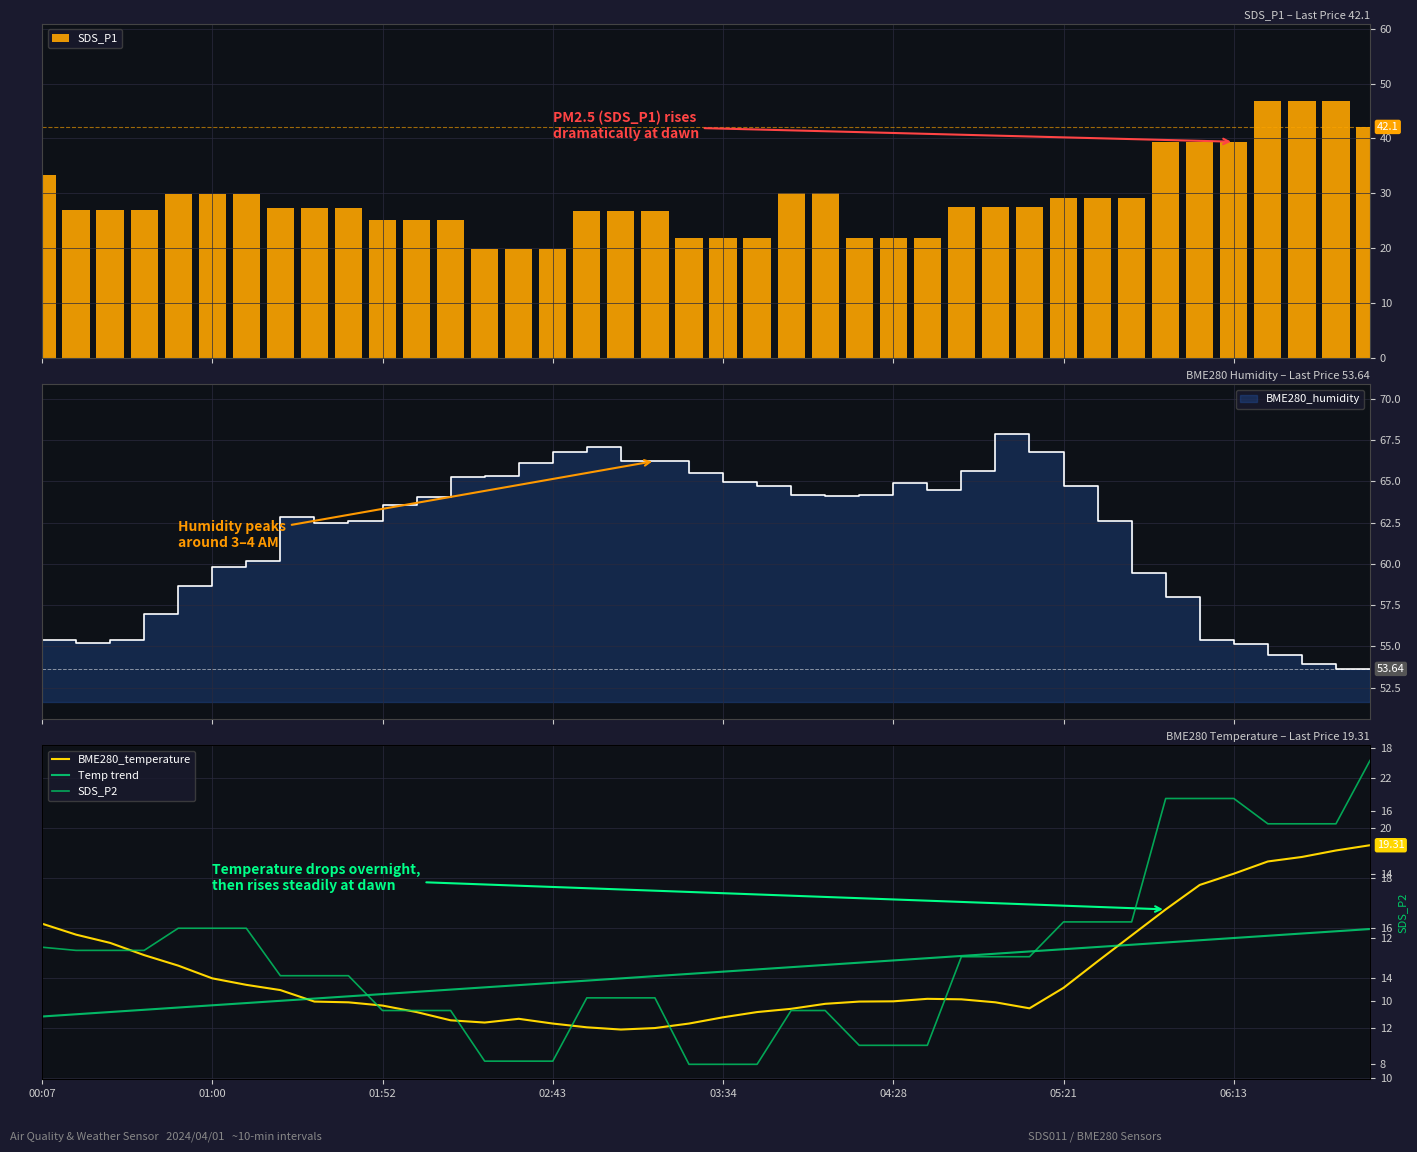

What is the difference between the second highest and second lowest values in the SDS_P1 series?

27.0